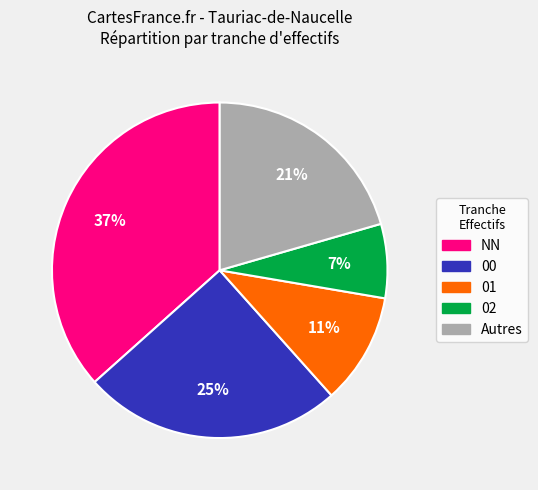

Does any single category account for the majority?

No